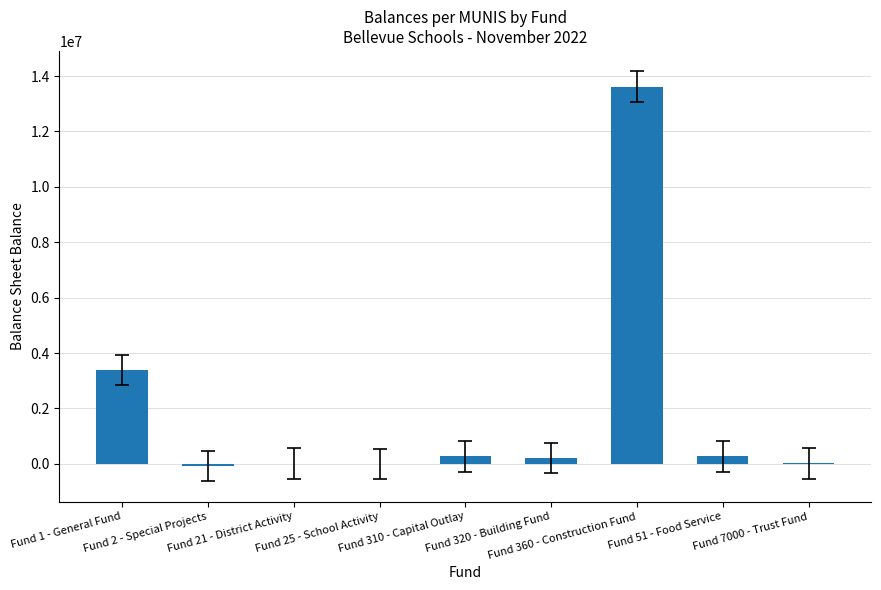

At which label does the data first exceed 216893?

Fund 1 - General Fund